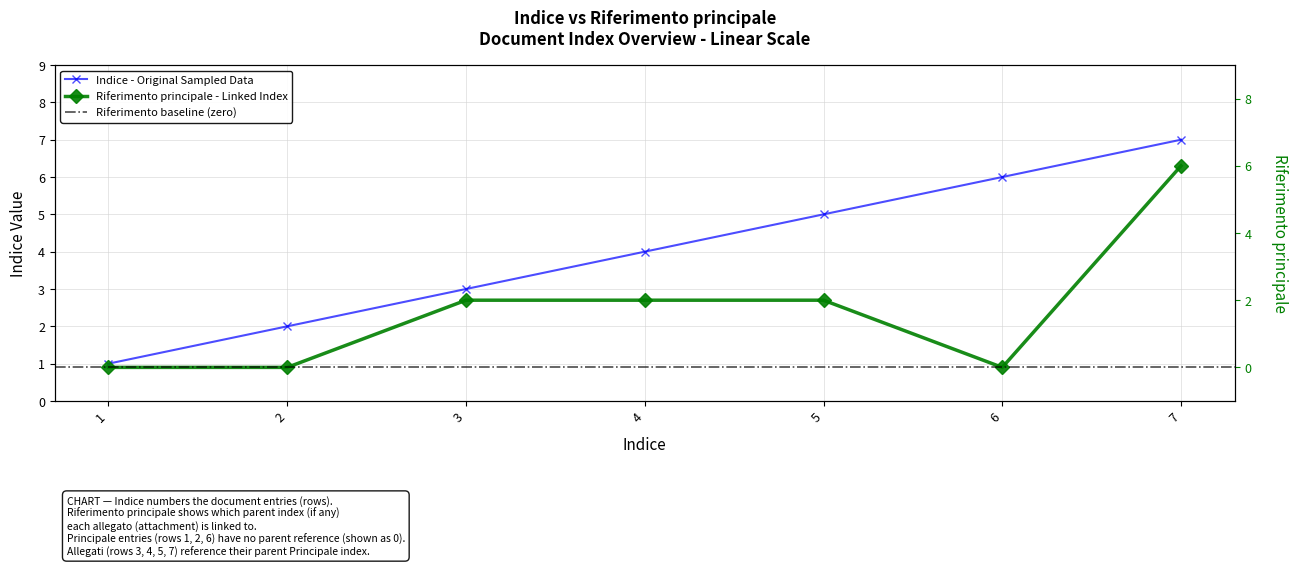

True or false: Riferimento principale (linked) and Principale (Indice) intersect in this chart.

False